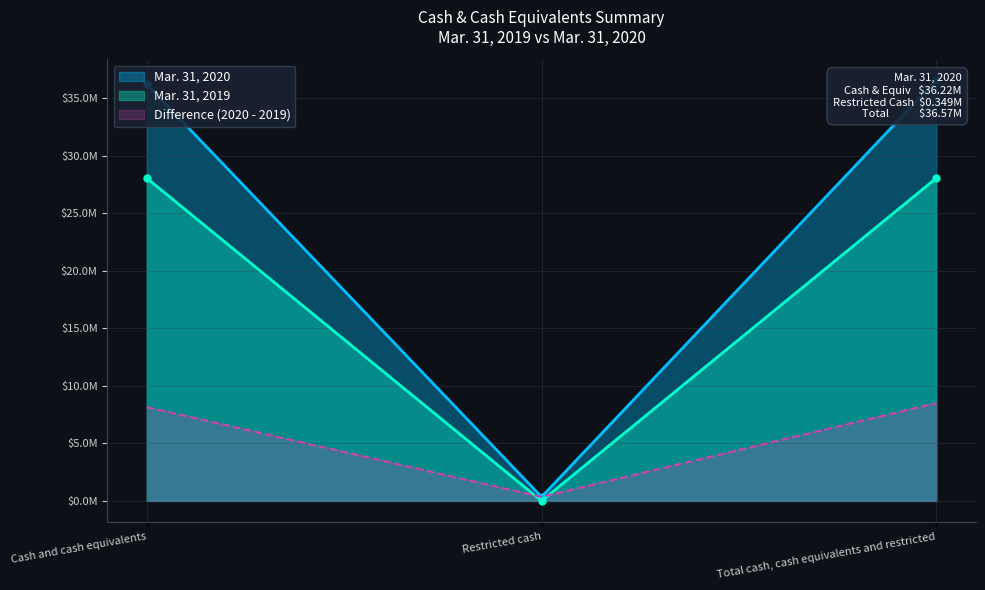

At which category is the sum across all series the highest?

Total cash, cash equivalents and restricted